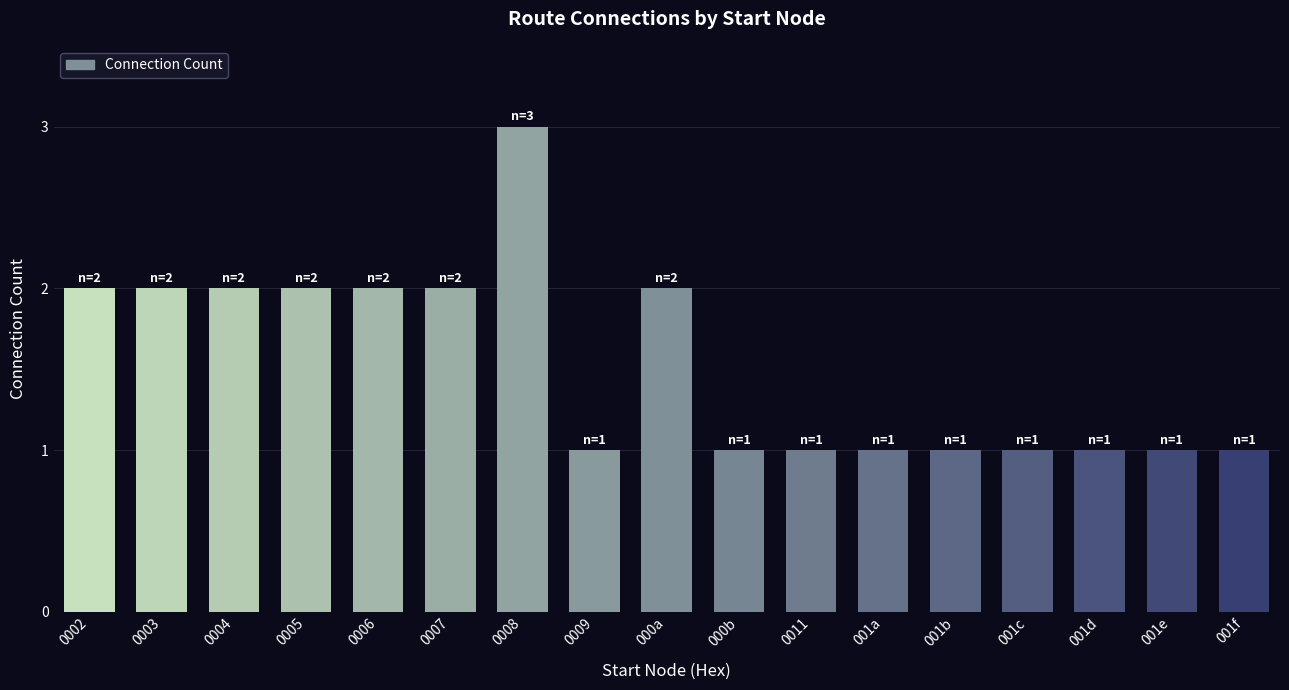

Count the number of categories in the chart.

17